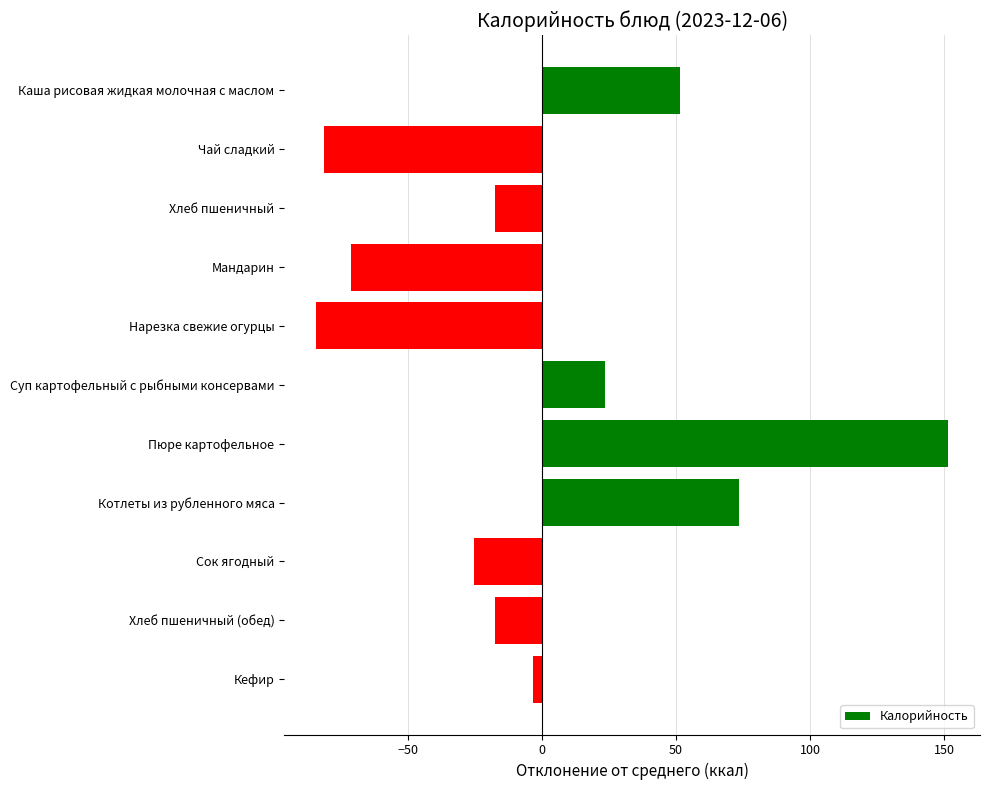

What is the change in value from Хлеб пшеничный to Котлеты из рубленного мяса?

+91.0